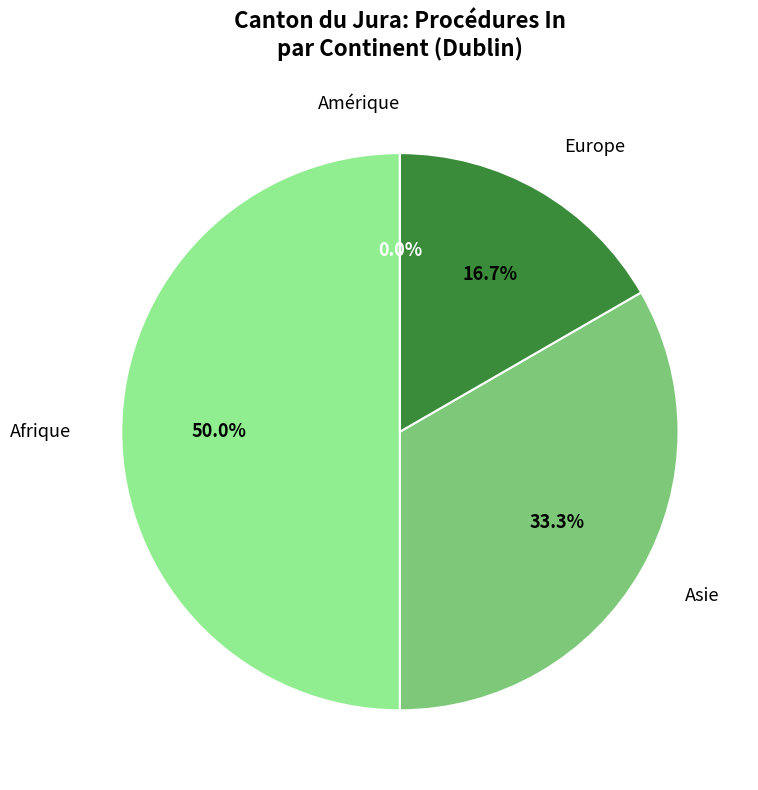

What is the change in value from Afrique to Amérique?

-3